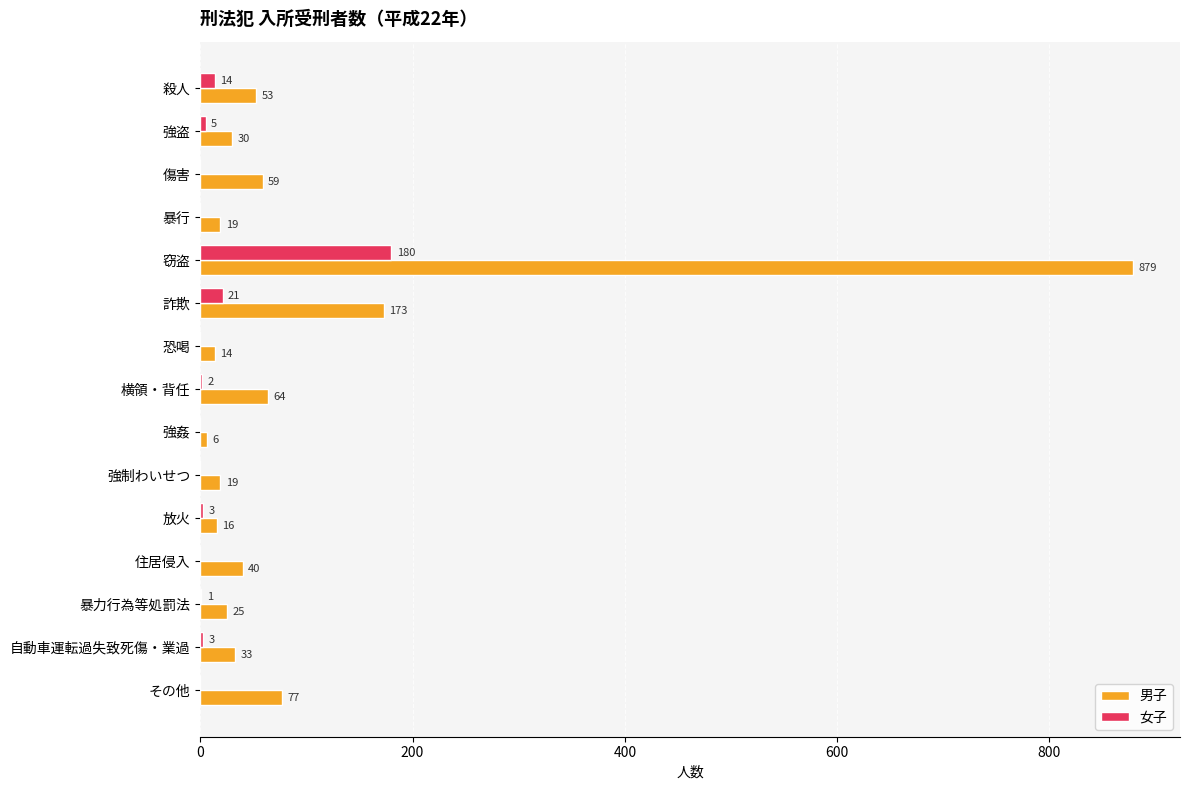

True or false: 男子 has a value of 14 at 傷害.

False